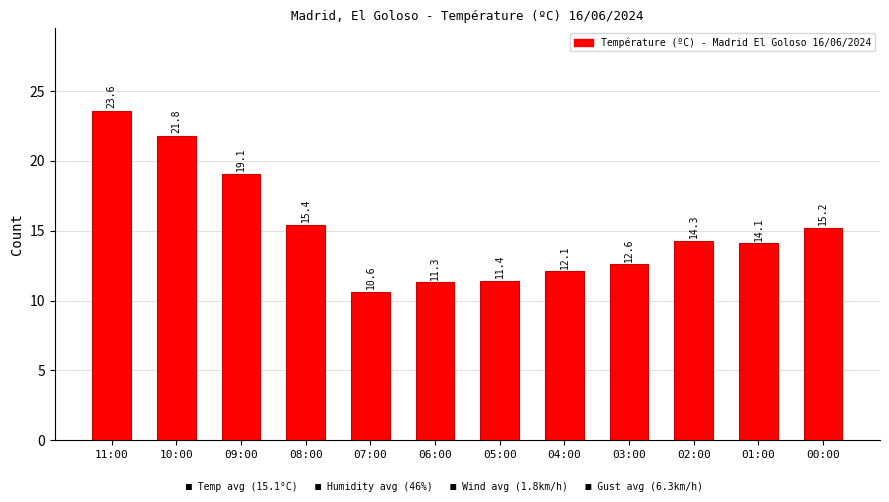

What position from the left is 02:00?

10